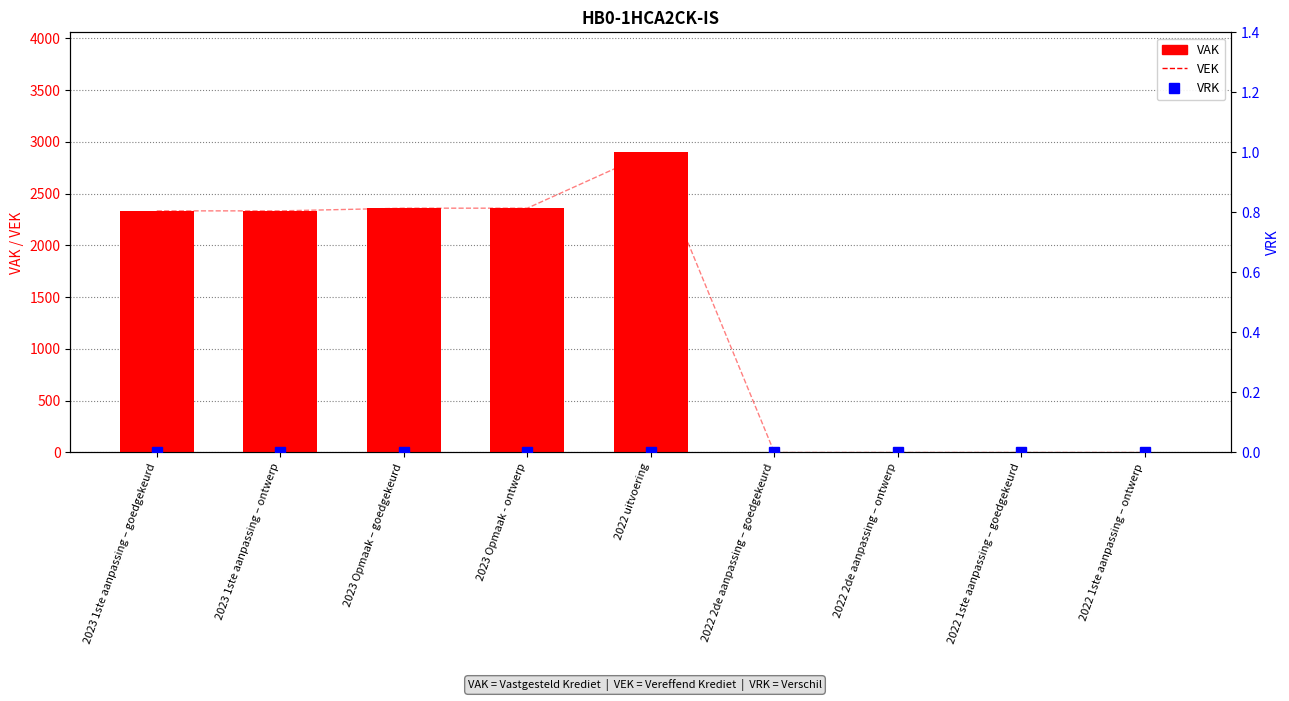

At which category is the sum across all series the highest?

2022 uitvoering